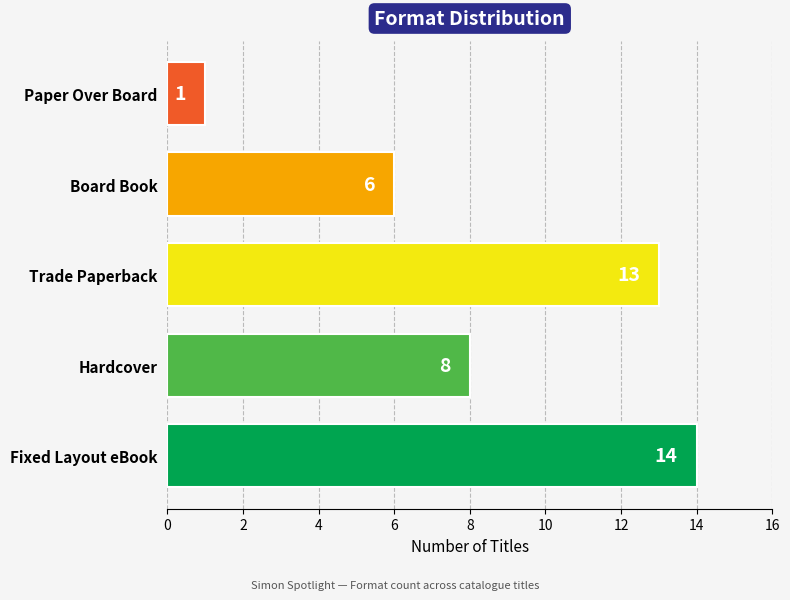

What is the sum of all values?

42